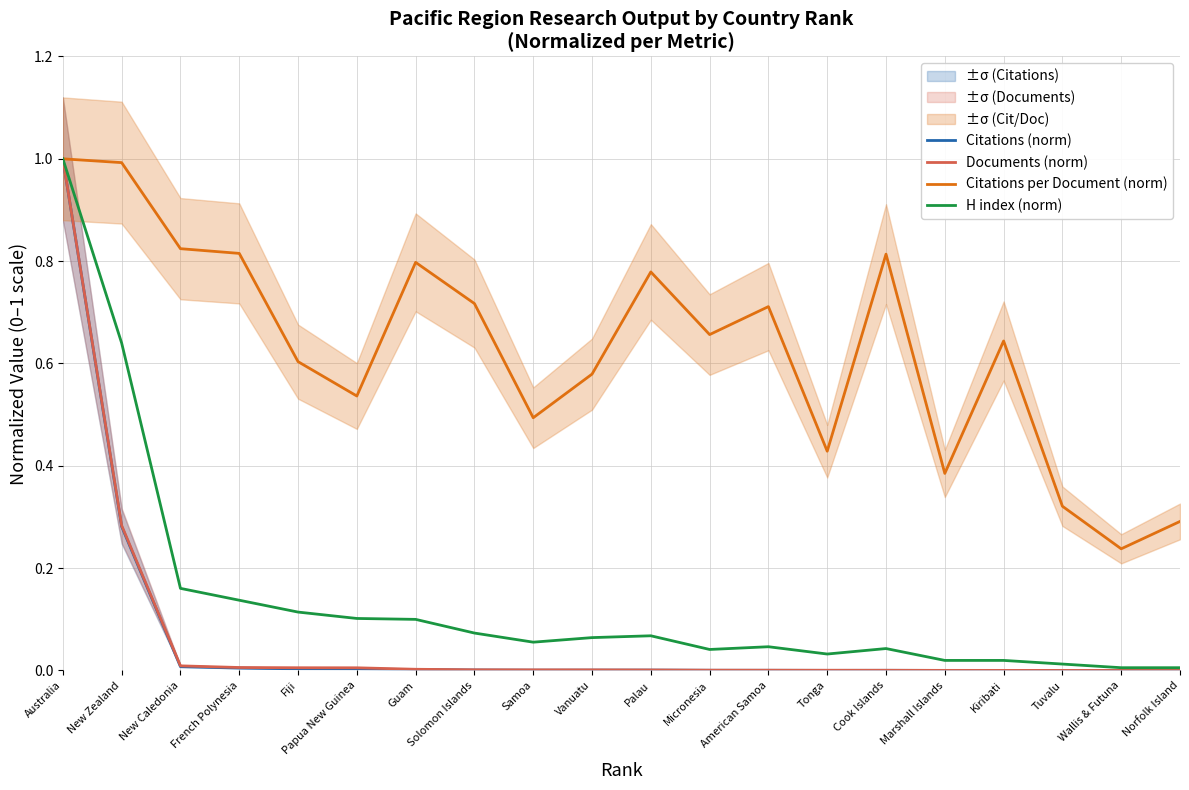

The value of Documents (norm) at Guam is 0.0. True or false?

False